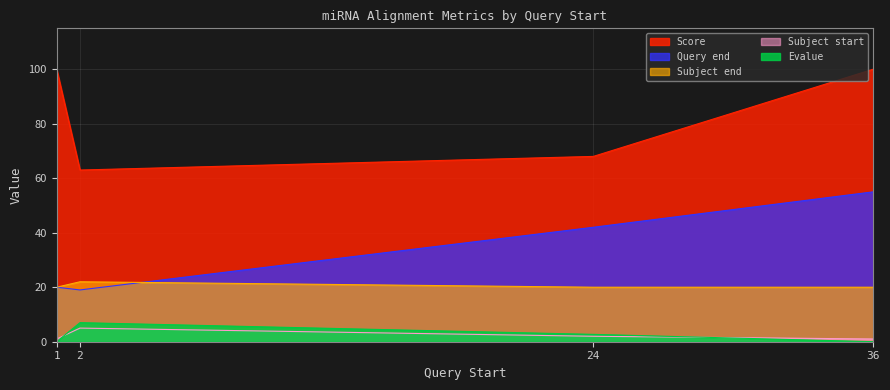

Reading left to right, transcribe all the data shown in this chart.

Query end: 20.0	19.0	42.0	55.0
Subject start: 1.0	5.0	2.0	1.0
Score: 100.0	63.0	68.0	100.0
Subject end: 20.0	22.0	20.0	20.0
Evalue: 0.0	7.0	2.7	0.0